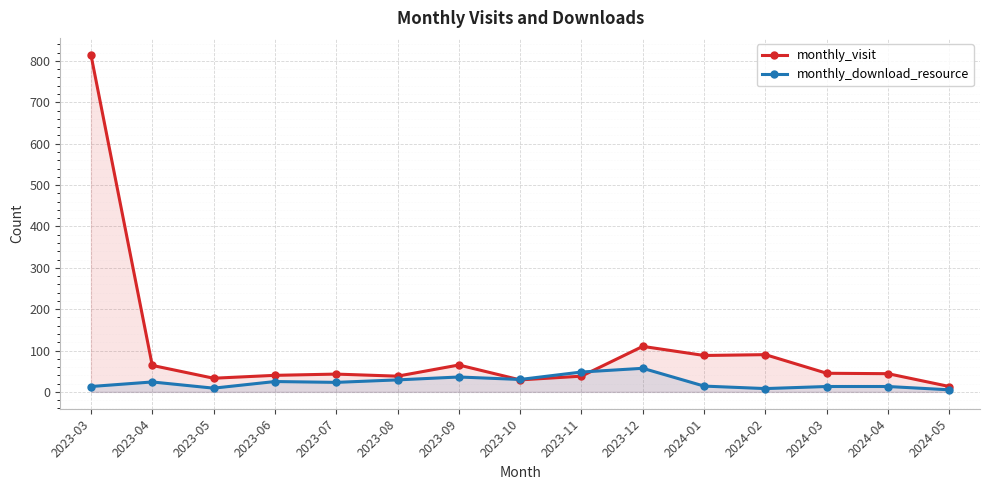

List the series in order of their overall mean, highest first.

monthly_visit, monthly_download_resource